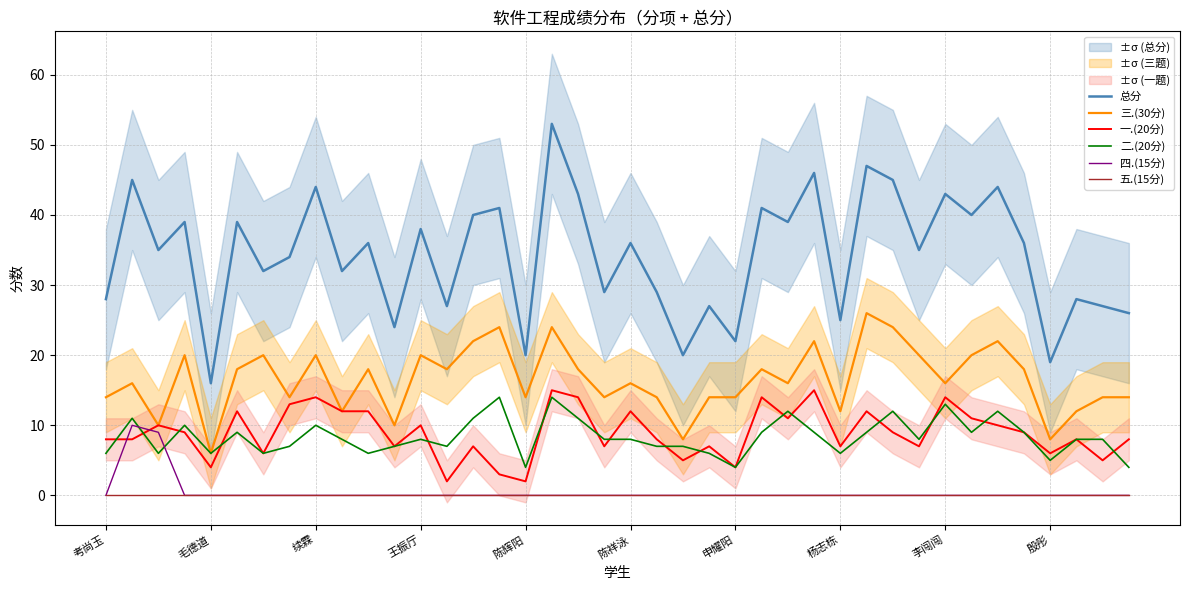

The value of 二.(20分) at 续霖 is 15. True or false?

False